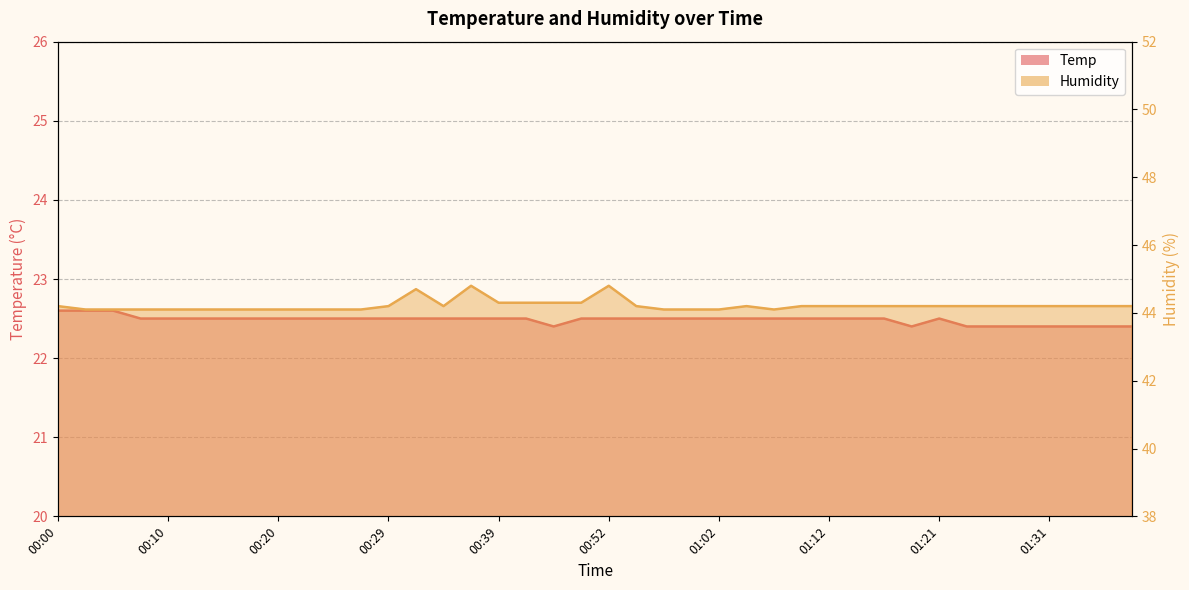

The value of Temp at 00:49 is 22.5. True or false?

True